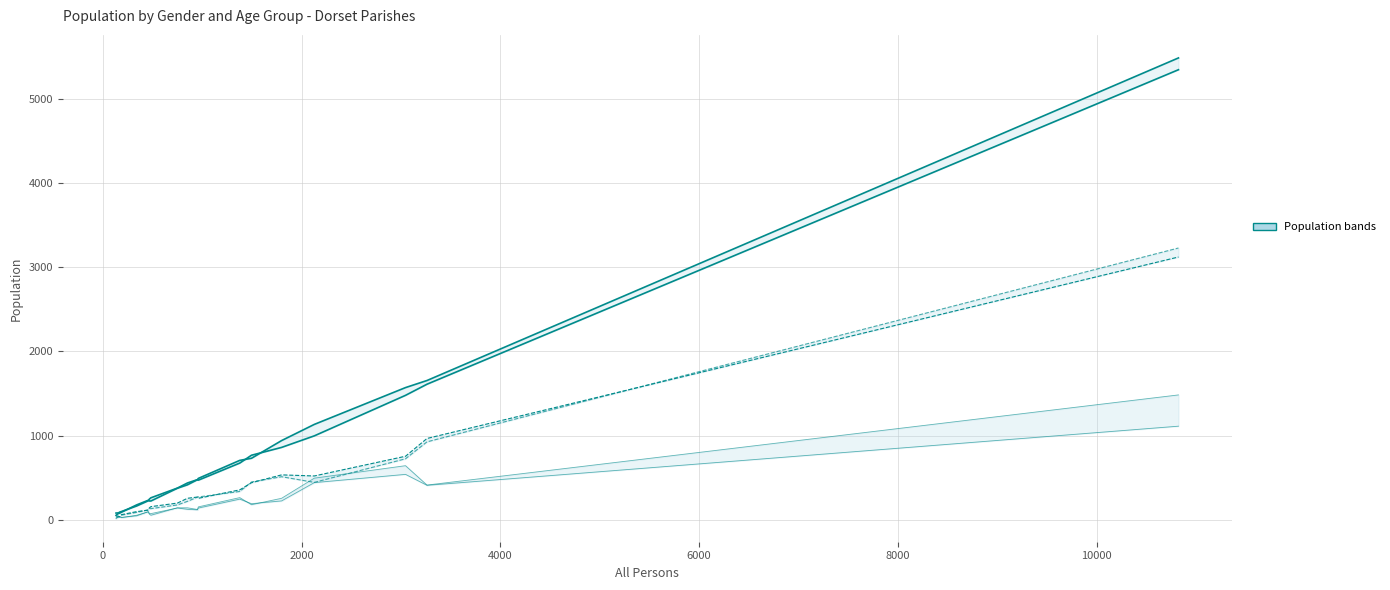

Which series has the largest total across all categories?

Females 16 to 64